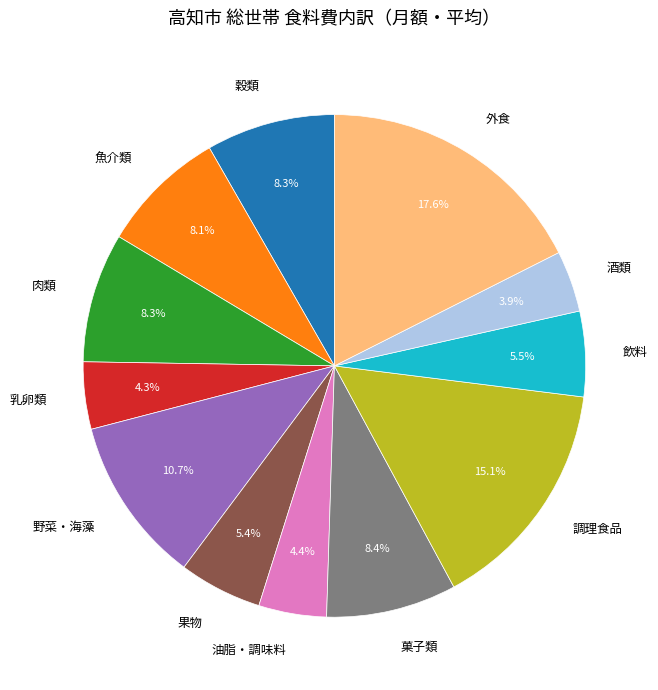

Is the sum of 油脂・調味料 and 外食 greater than half?

No